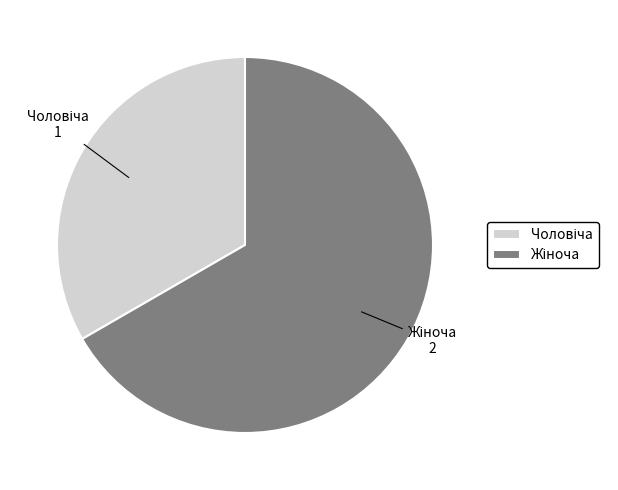

Is there any slice that represents more than half of the pie?

Yes